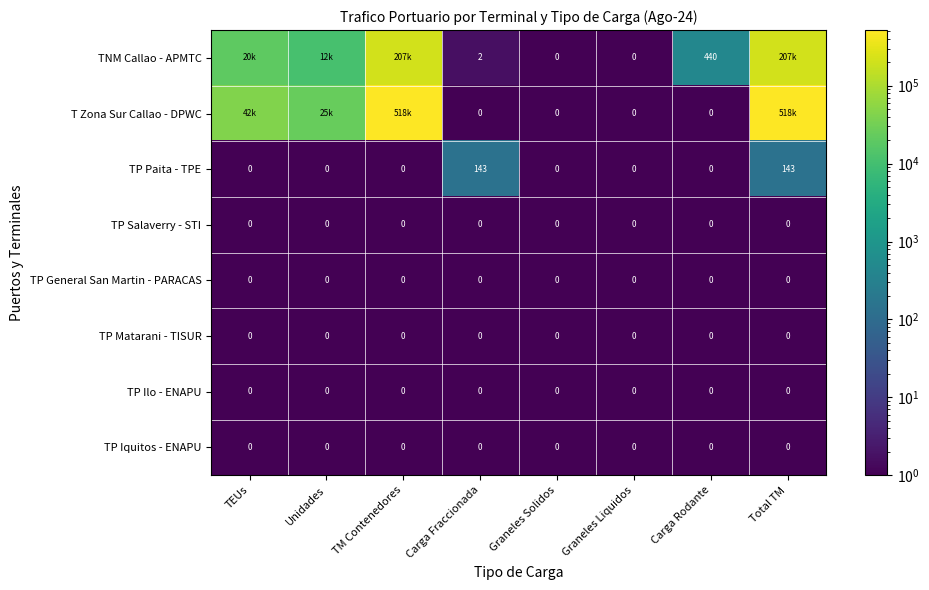

The value of TP Ilo - ENAPU at TM Contenedores is 0.2. True or false?

False